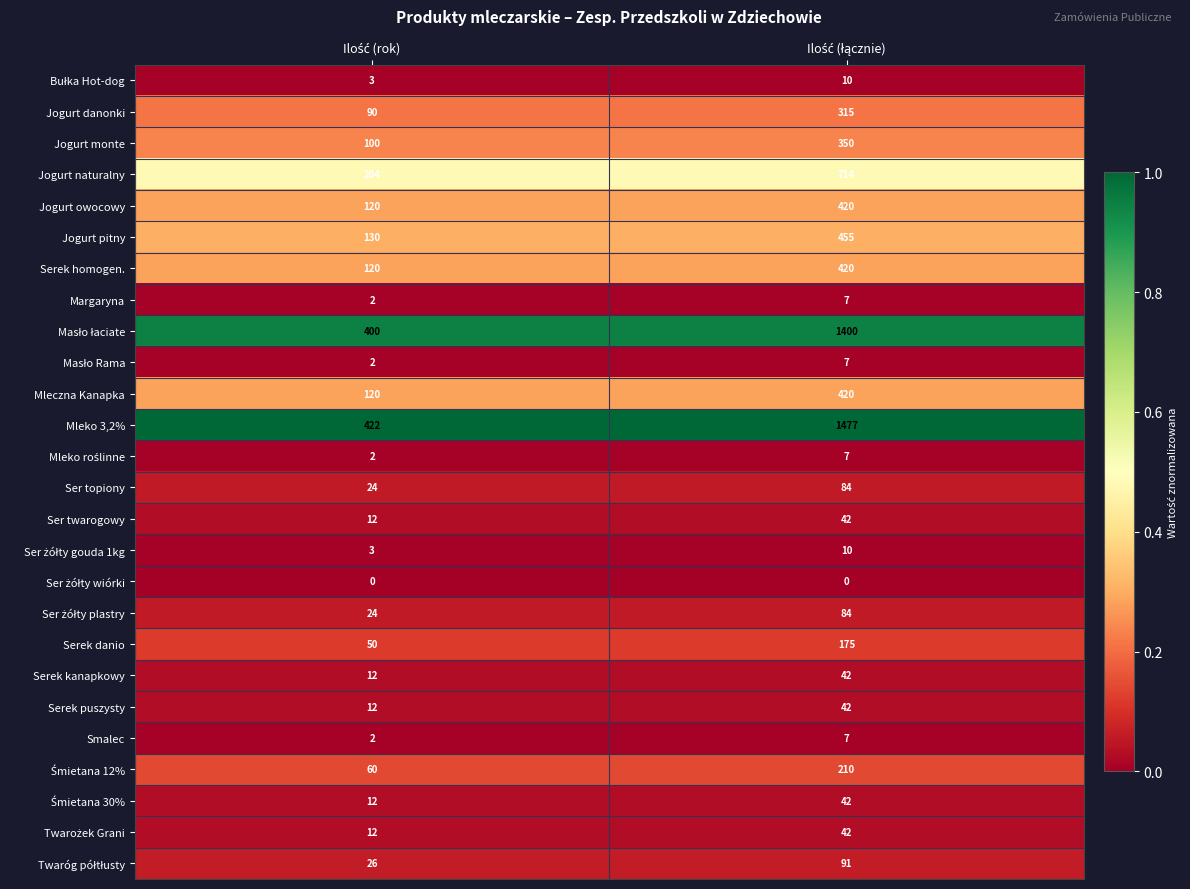

Which series has the largest total across all categories?

Mleko 3,2%